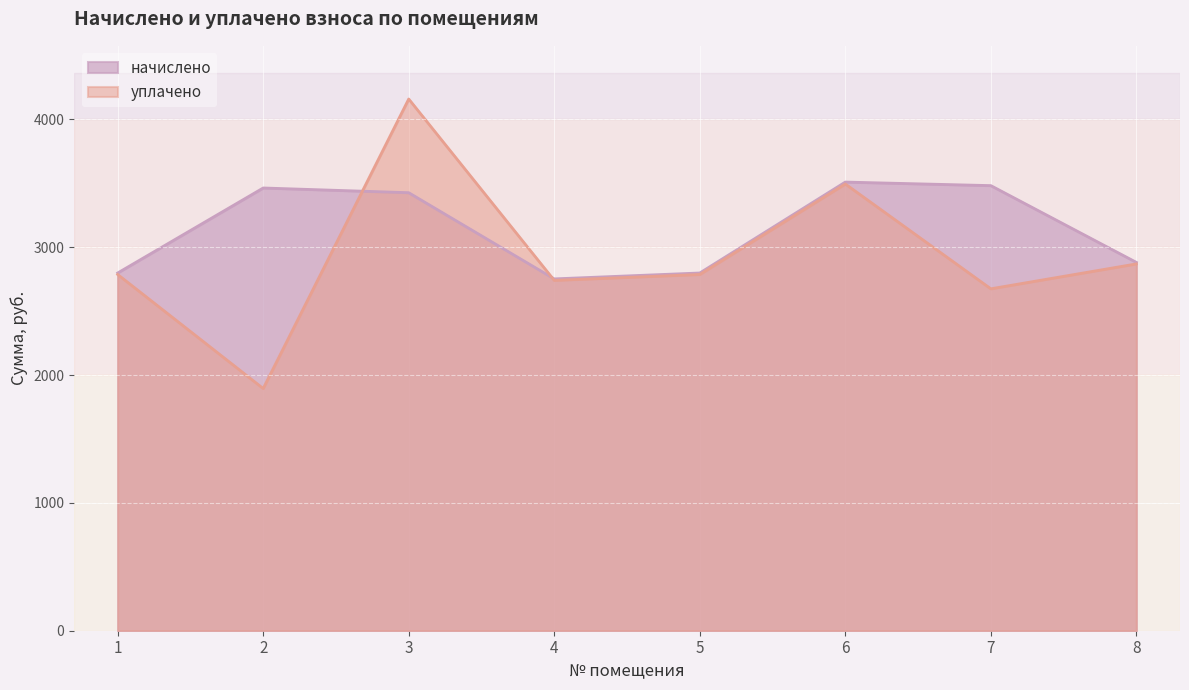

Which series has the largest range (max minus min)?

уплачено